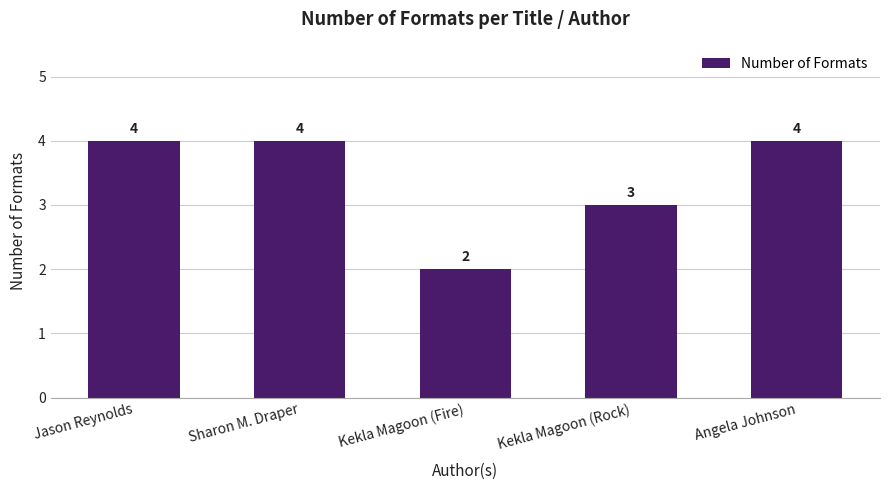

Does the chart contain any negative values?

No